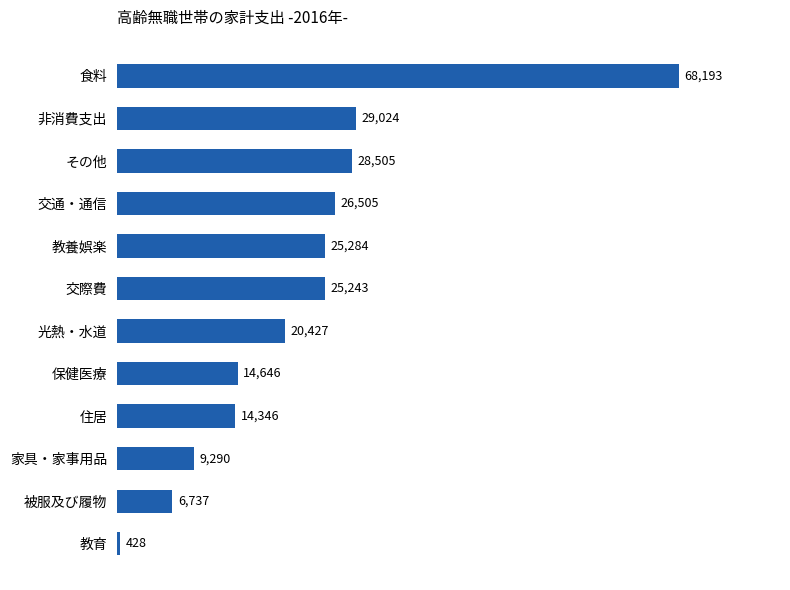

What is the value of the 10th bar from the top?

9290